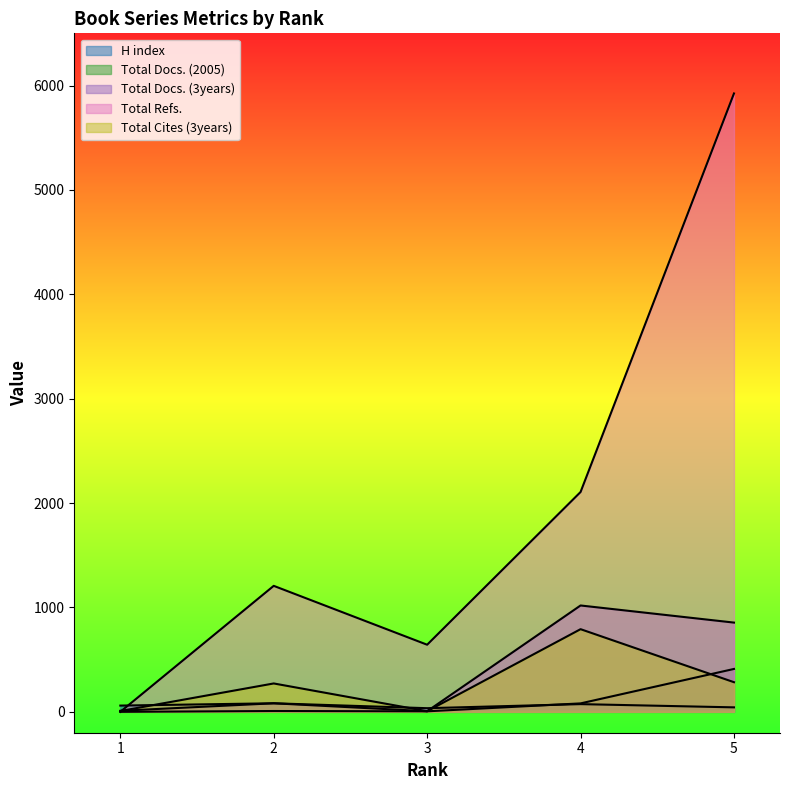

How many categories are shown in the chart?

5